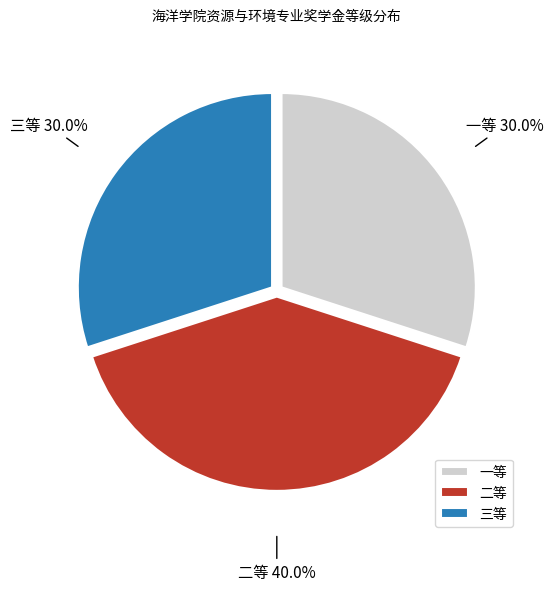

Is it true that 一等 is 24% of the pie?

False